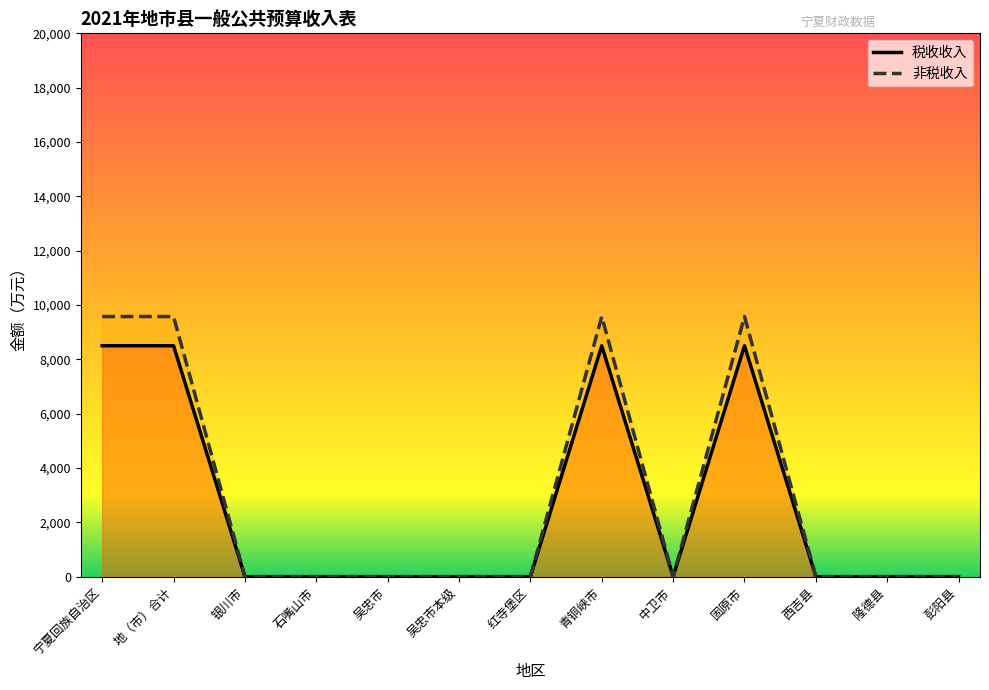

The value of 税收收入 at 宁夏回族自治区 is 3624. True or false?

False